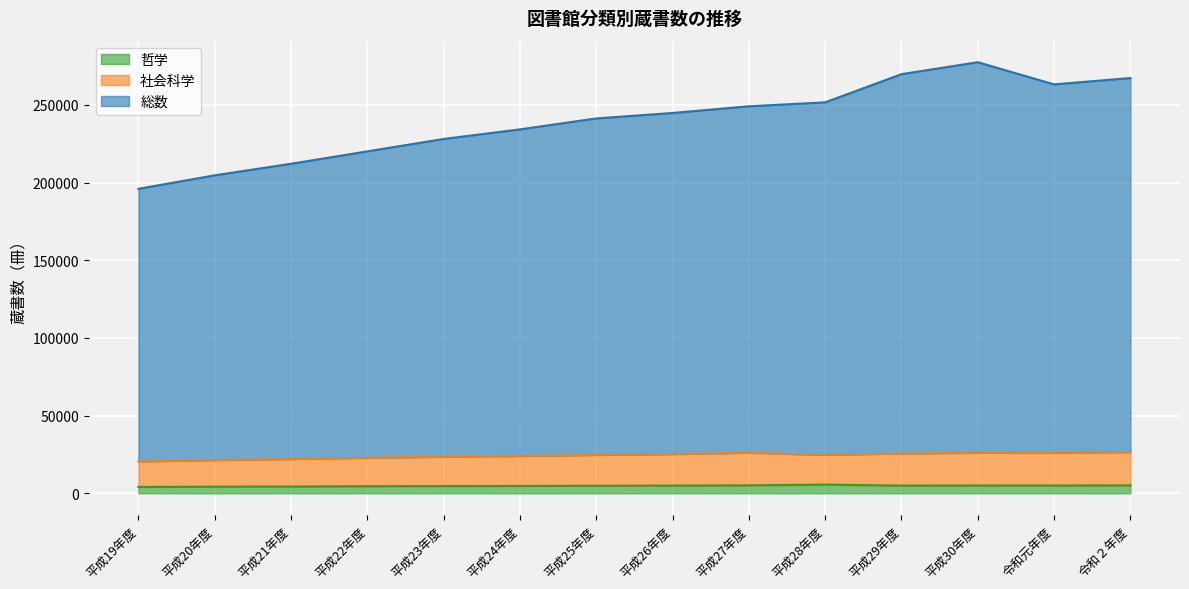

Is it true that 哲学 equals 1827 at 令和元年度?

False